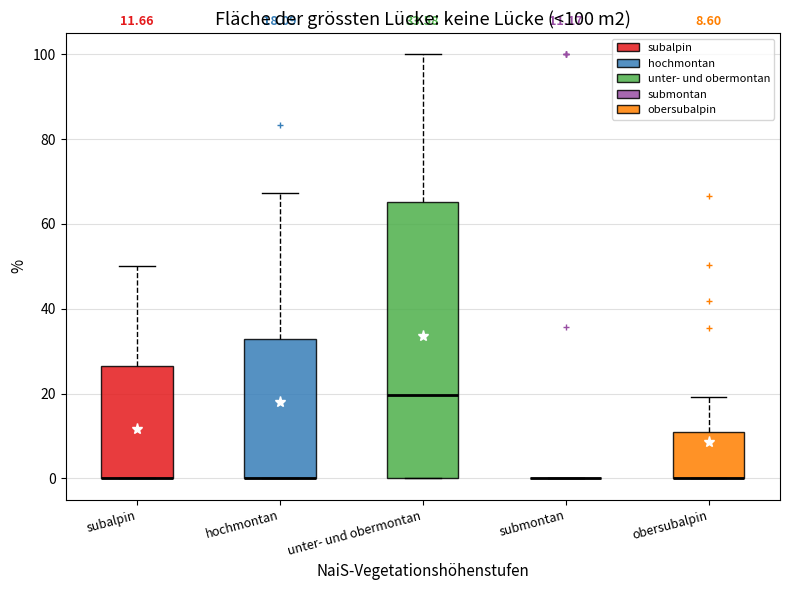

Which box is the tallest, from its lower edge to its upper edge?

unter- und obermontan